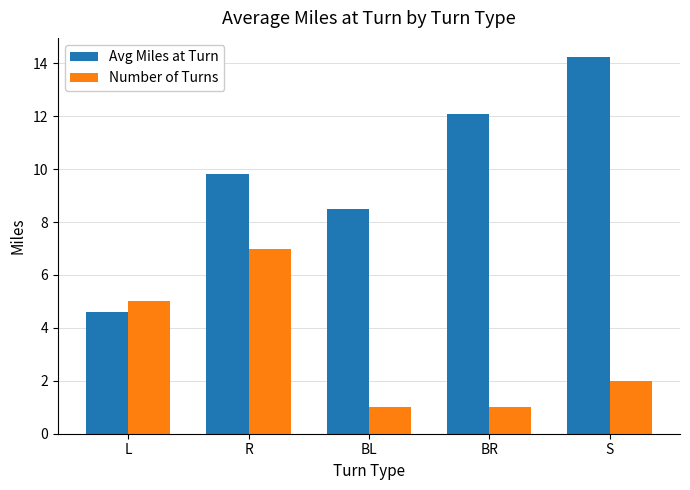

Is it true that Avg Miles at Turn equals 17.2 at R?

False